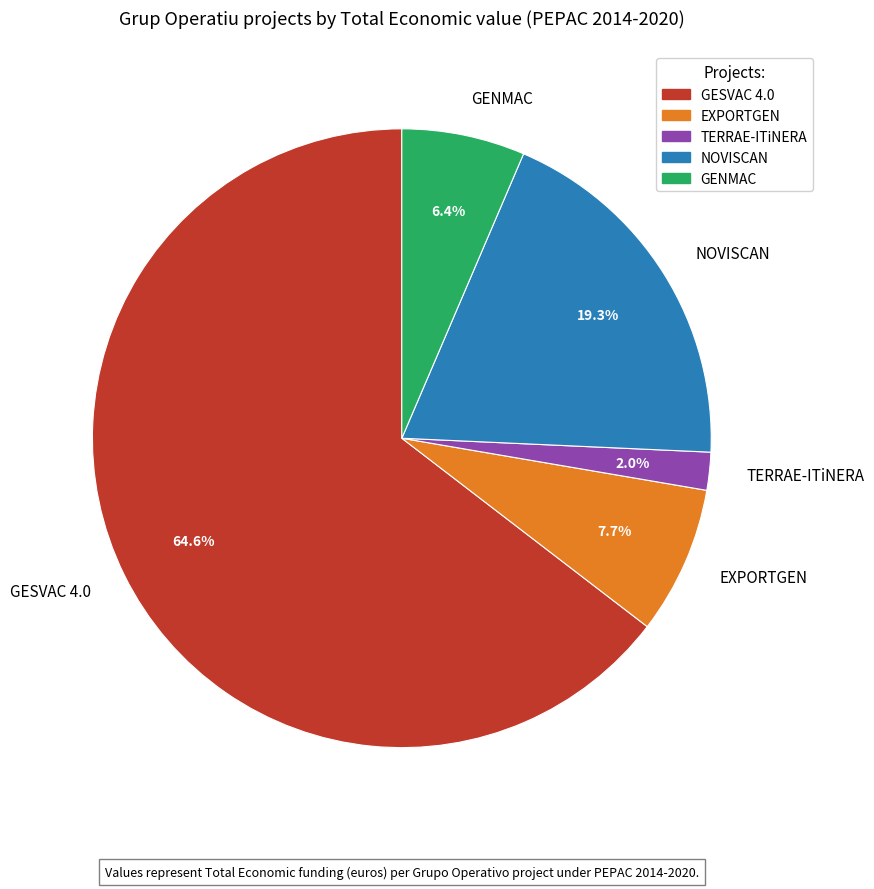

Rank the categories by value from lowest to highest.

TERRAE-ITiNERA, GENMAC, EXPORTGEN, NOVISCAN, GESVAC 4.0